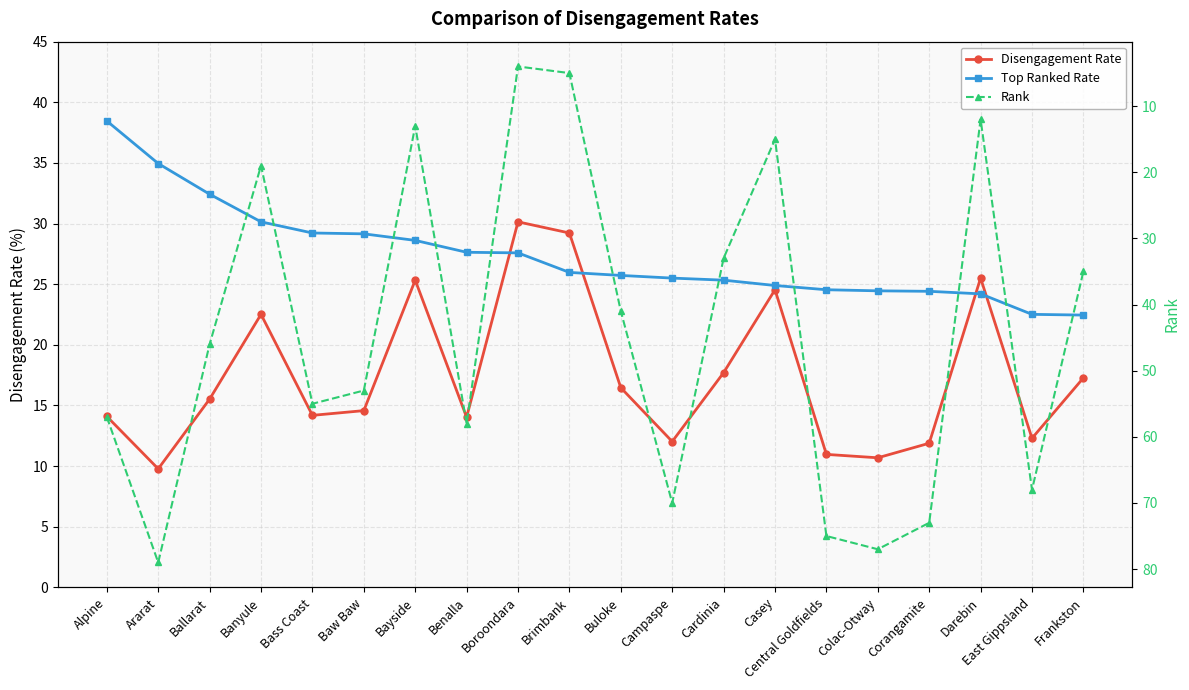

Rank the categories by Top Ranked Rate value from highest to lowest.

Alpine, Ararat, Ballarat, Banyule, Bass Coast, Baw Baw, Bayside, Benalla, Boroondara, Brimbank, Buloke, Campaspe, Cardinia, Casey, Central Goldfields, Colac-Otway, Corangamite, Darebin, East Gippsland, Frankston